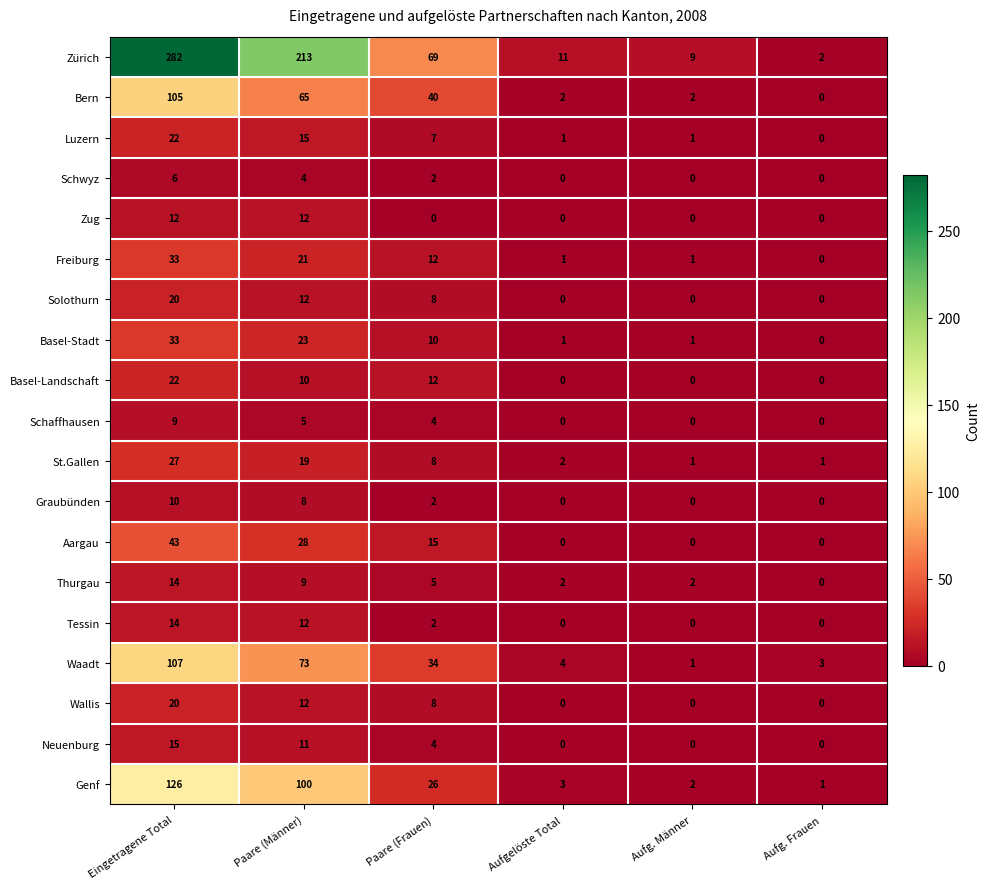

Which series has the largest total across all categories?

Zürich